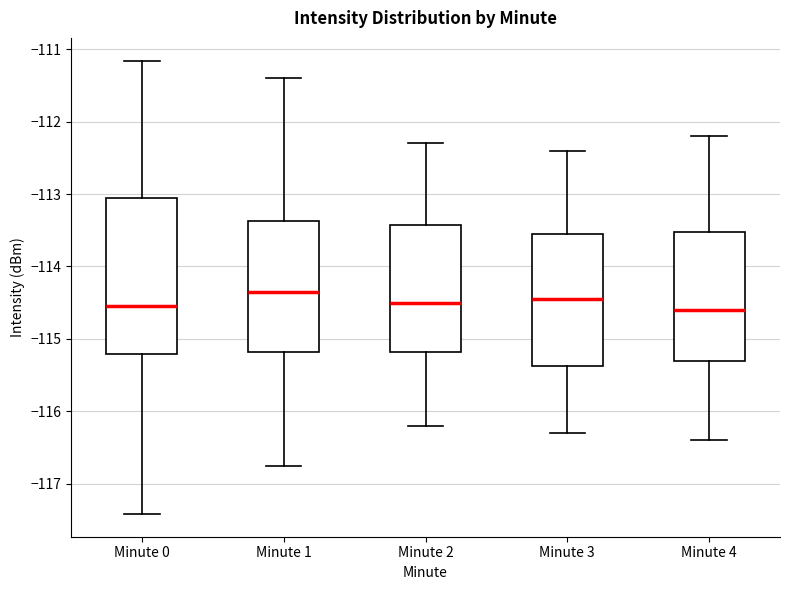

Which box has the highest median line?

Minute 1